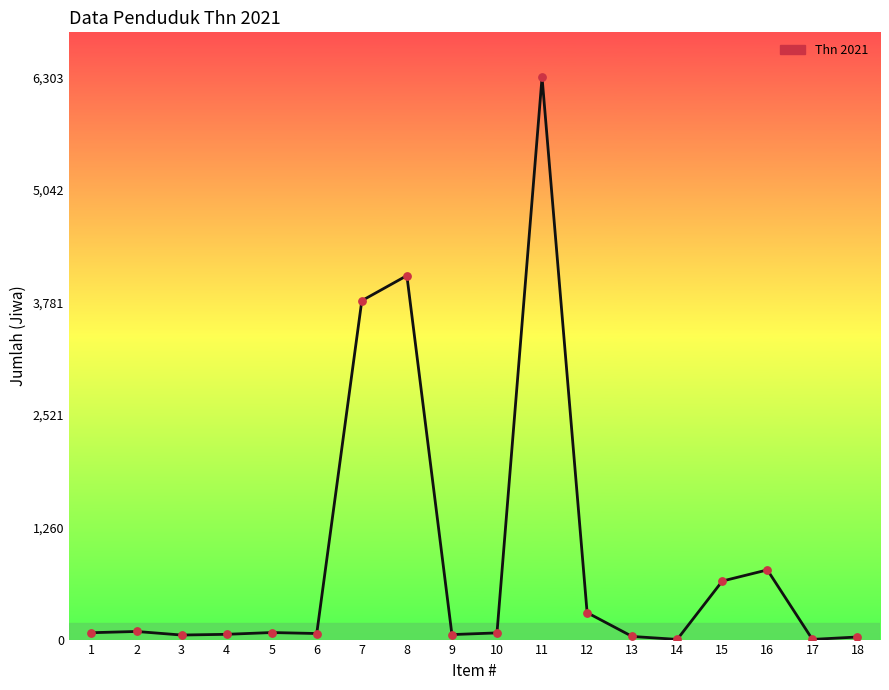

What is the ratio of the value at 5 to the value at 17?

39.5